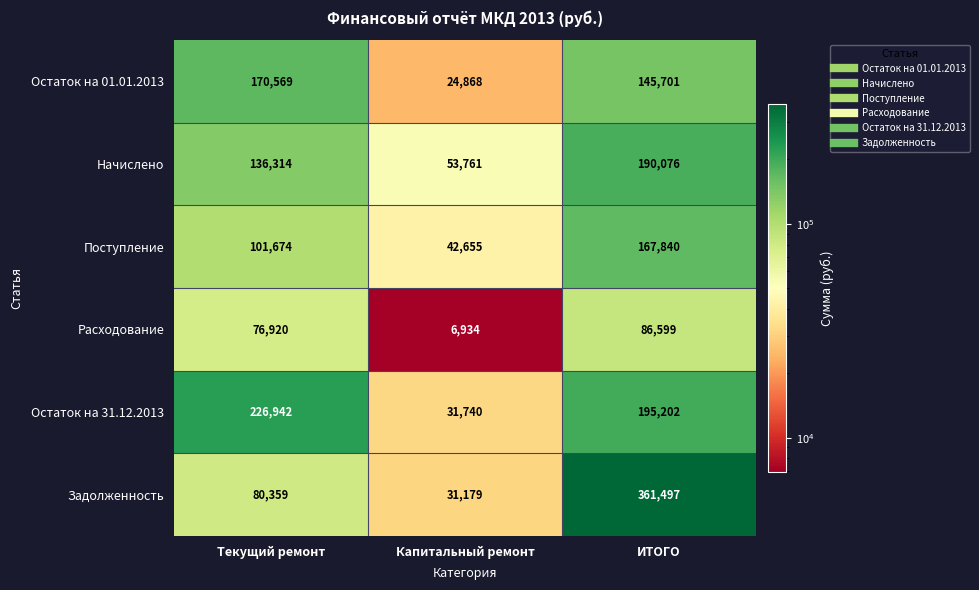

The Расходование series shows 4665 at Капитальный ремонт. True or false?

False